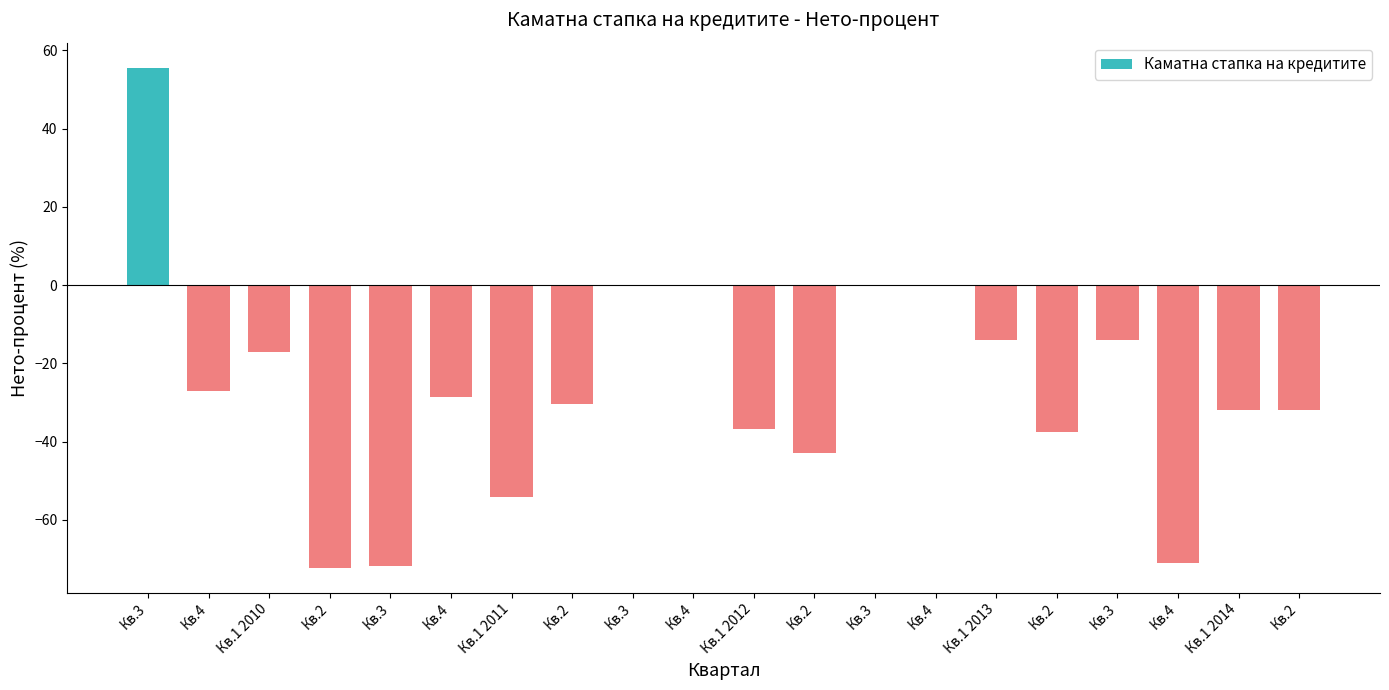

What is the value of the 2nd bar from the left?

-27.1